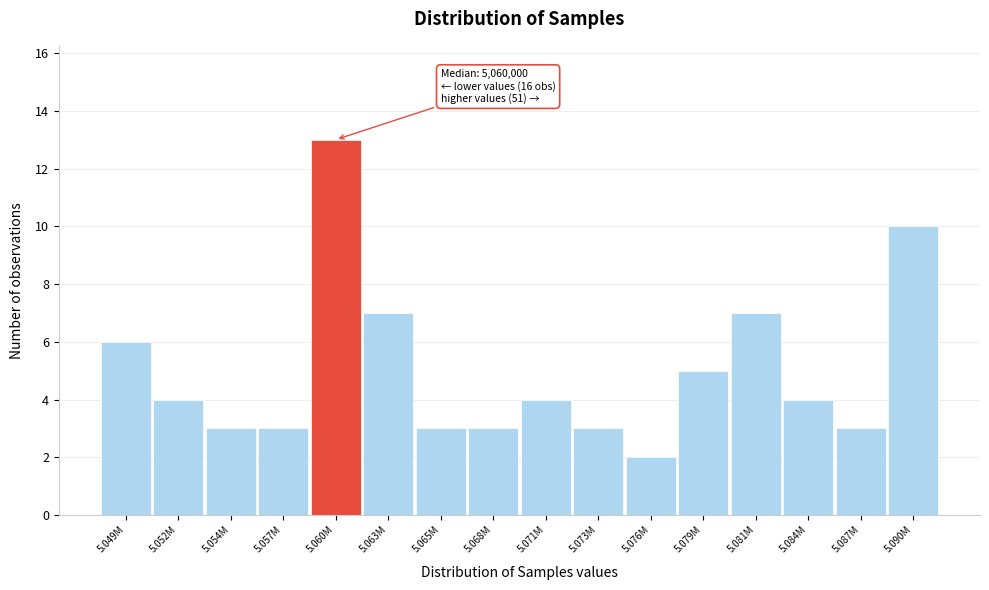

Reading right to left, extract all data points from this chart.

10	3	4	7	5	2	3	4	3	3	7	13	3	3	4	6